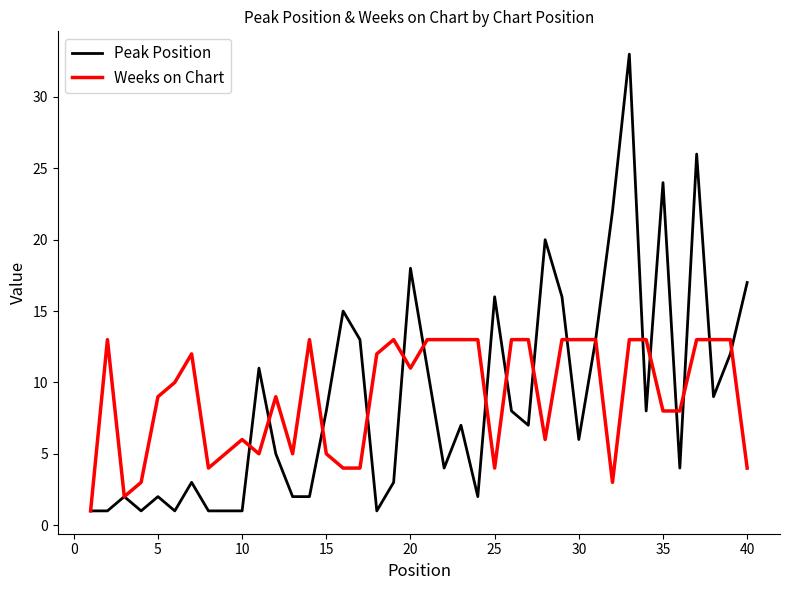

Which series has the widest spread of values?

Peak Position